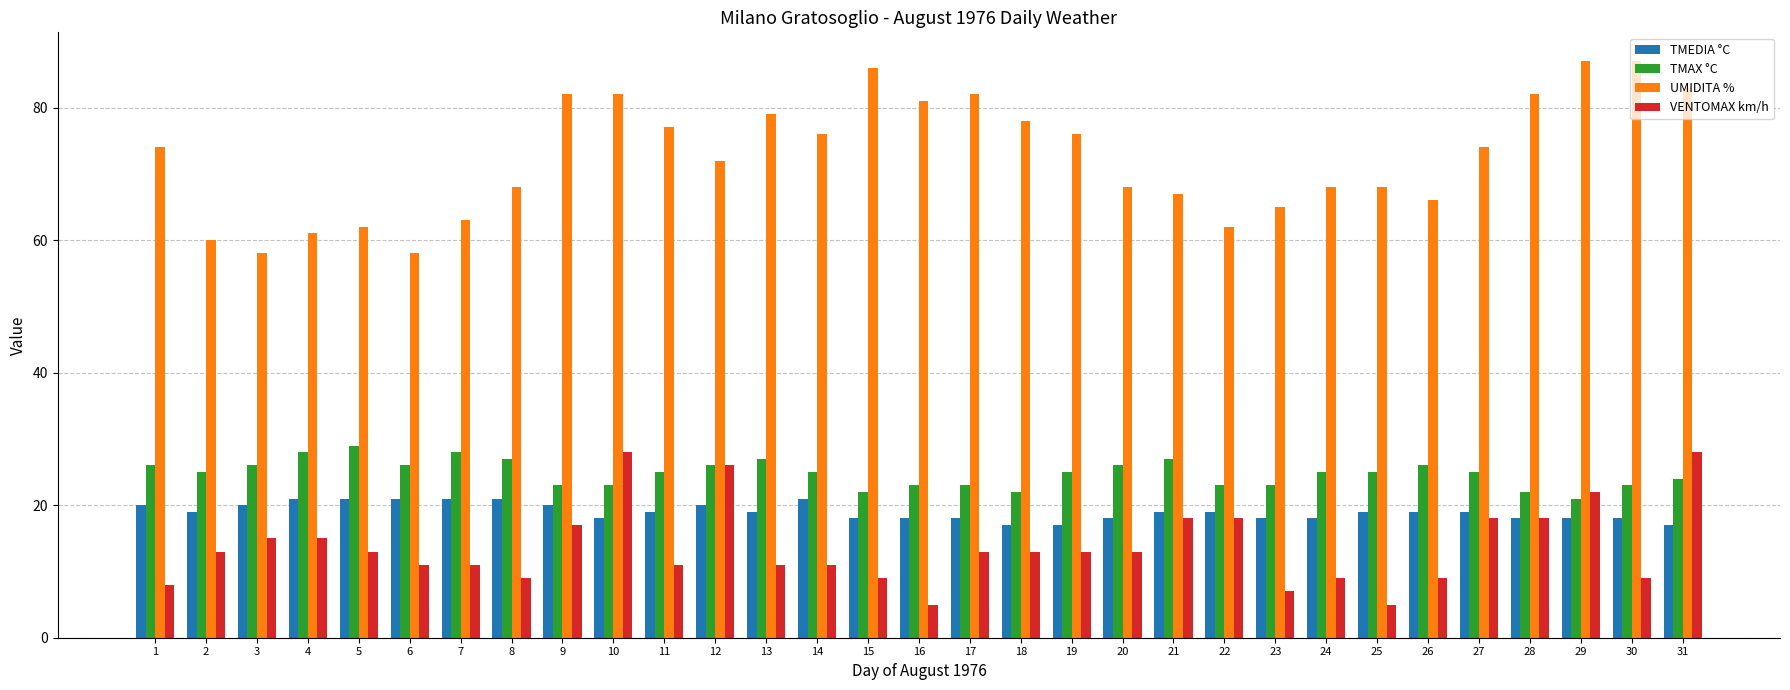

What is the value of the VENTOMAX km/h bar at the 13th from the left?

11